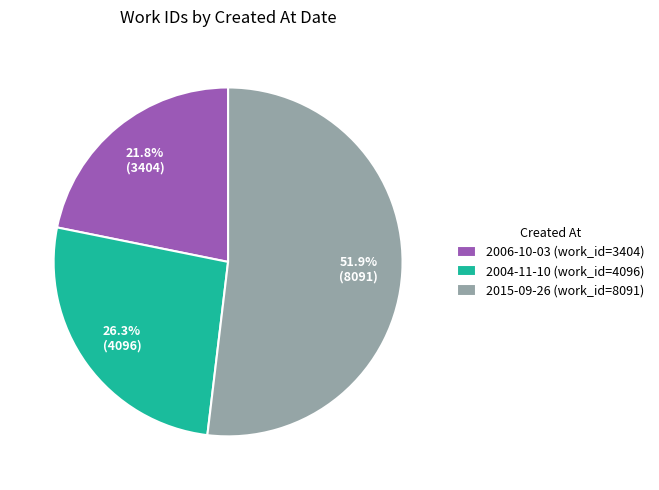

How many slices are in this pie chart?

3